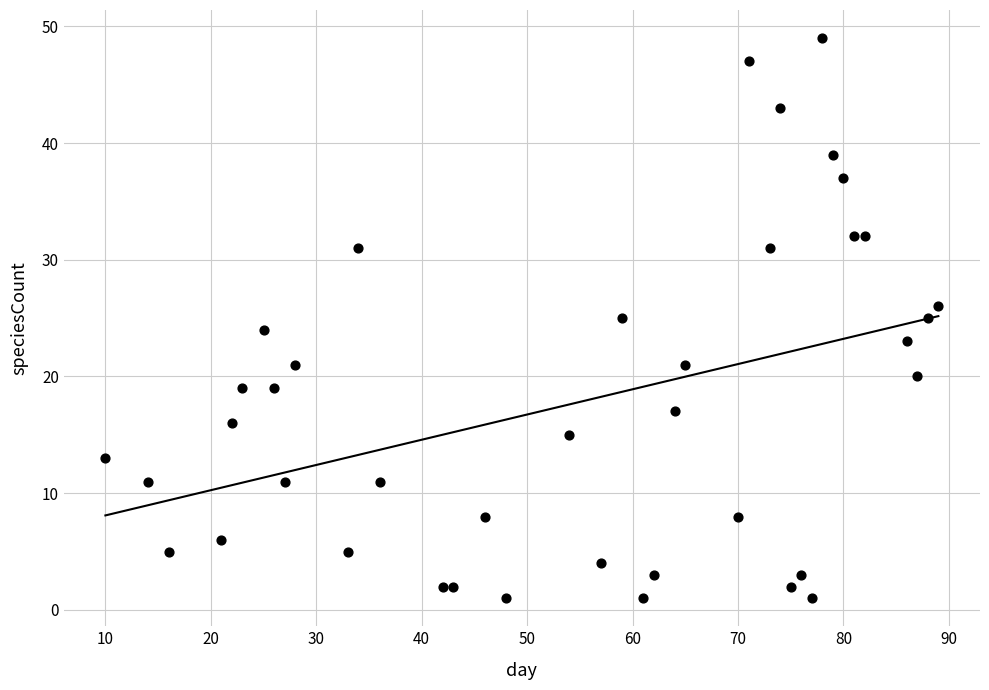

What is the range of X values (max minus min)?

79